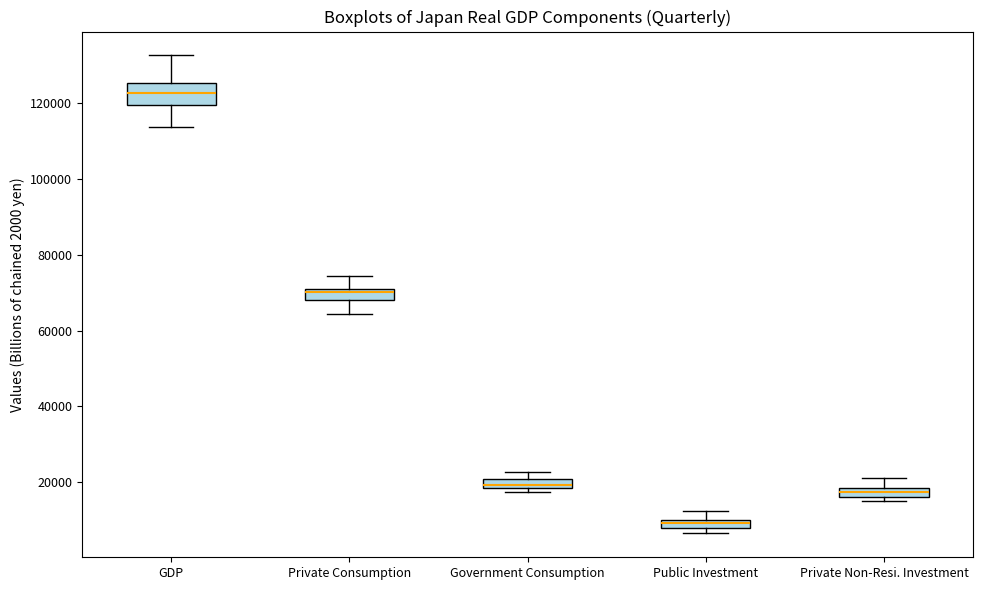

Which box has the highest median line?

GDP